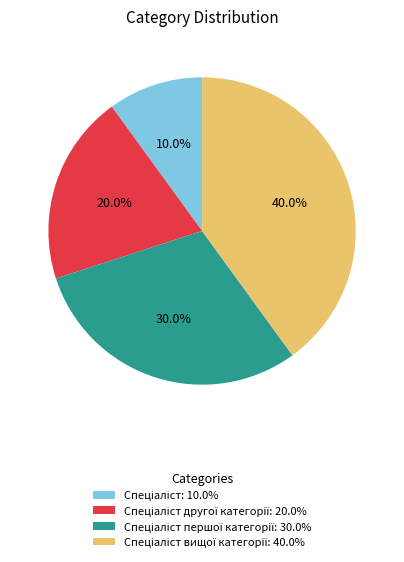

Does any single category account for the majority?

No